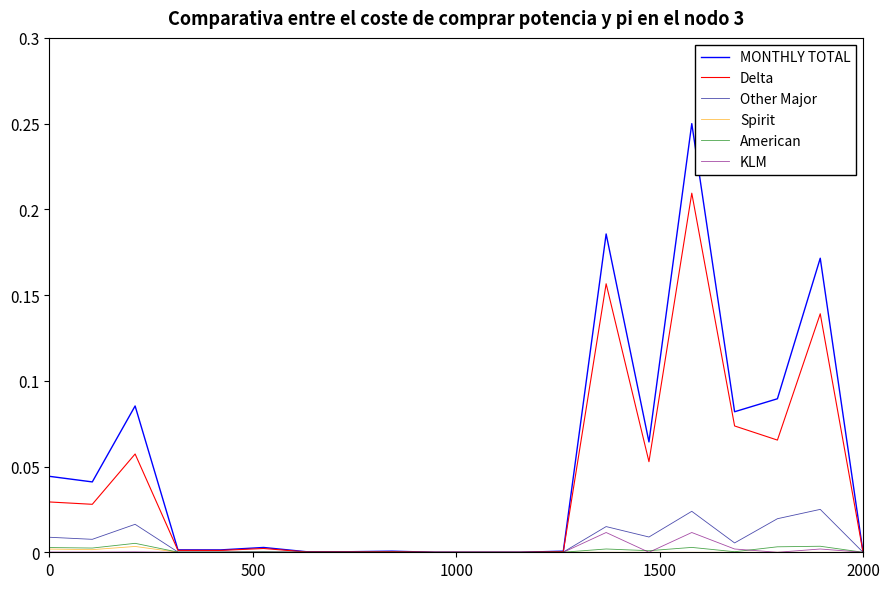

Which series has the widest spread of values?

MONTHLY TOTAL